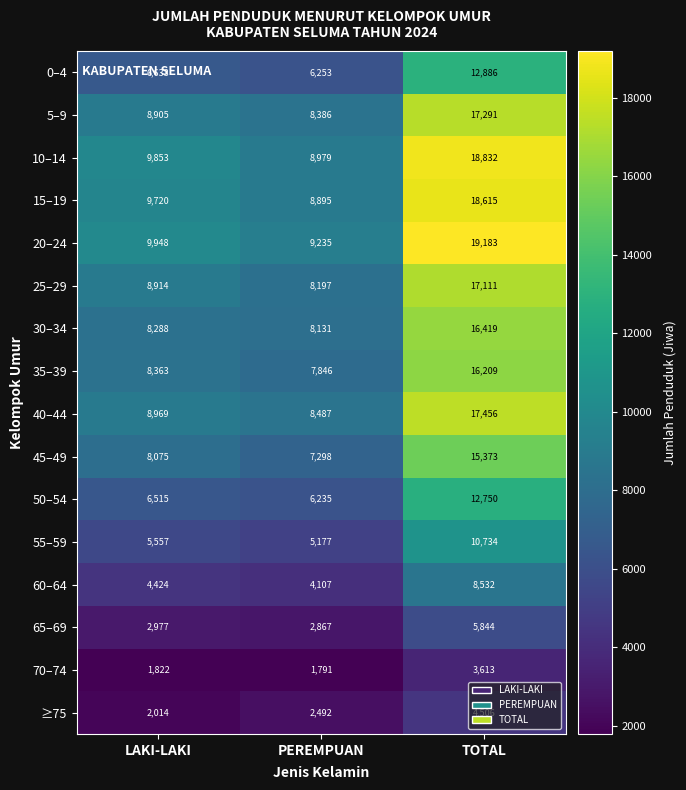

How many categories are shown in the chart?

3